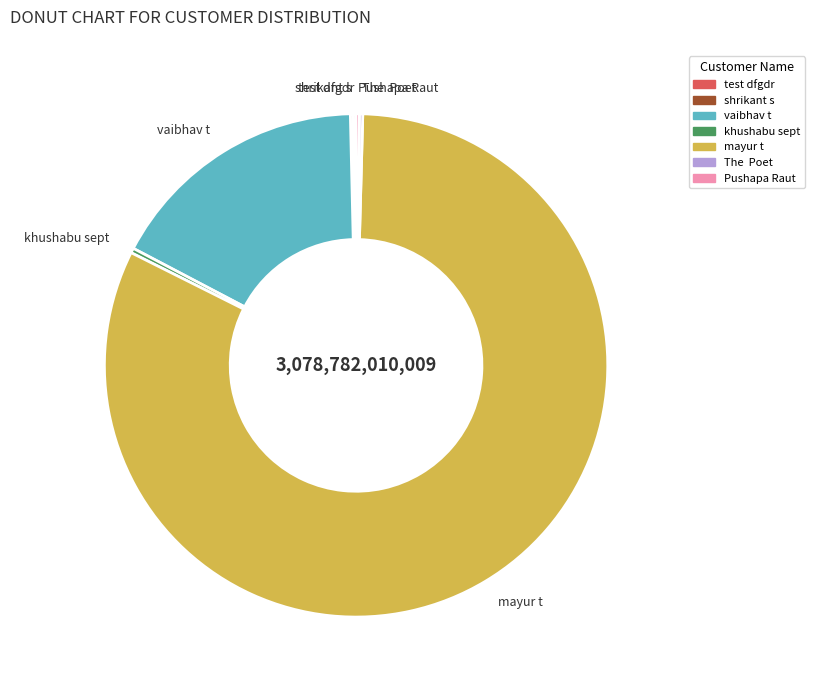

Is it true that mayur t is 82% of the pie?

True